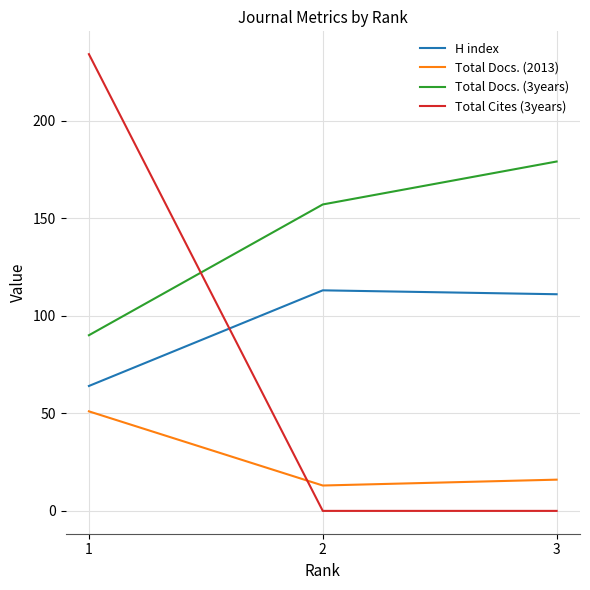

The H index series shows 64 at 1. True or false?

True